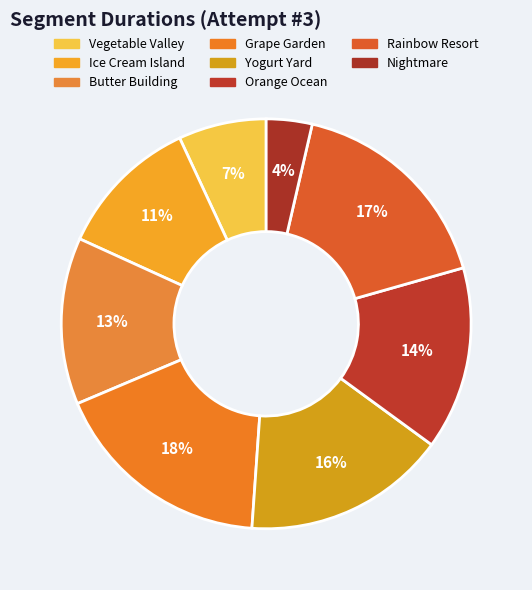

To the nearest percent, what percentage of the pie is Rainbow Resort?

17%